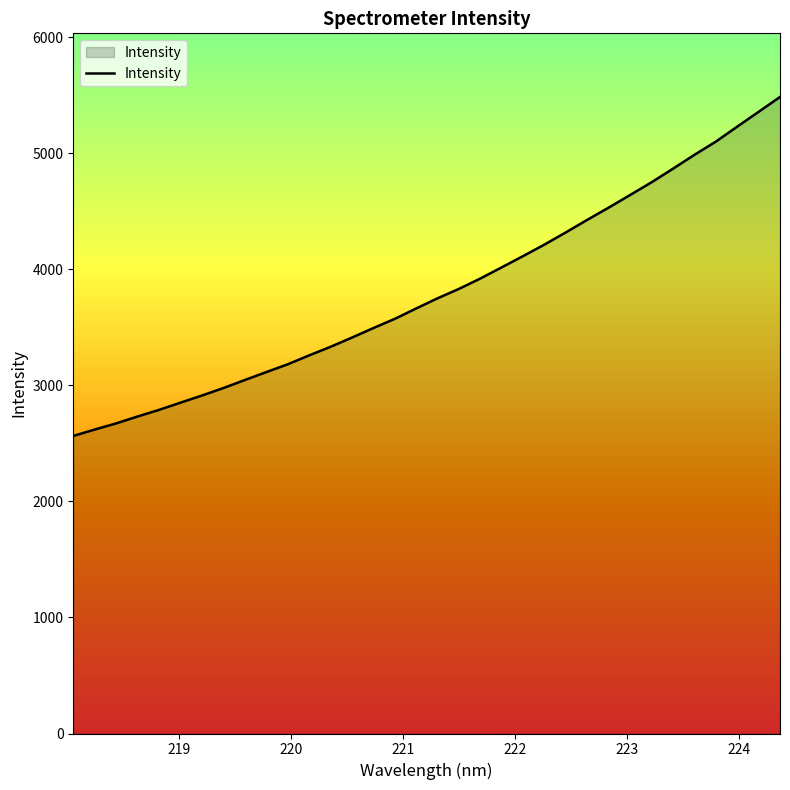

What is the difference between the maximum and minimum values?

2920.4